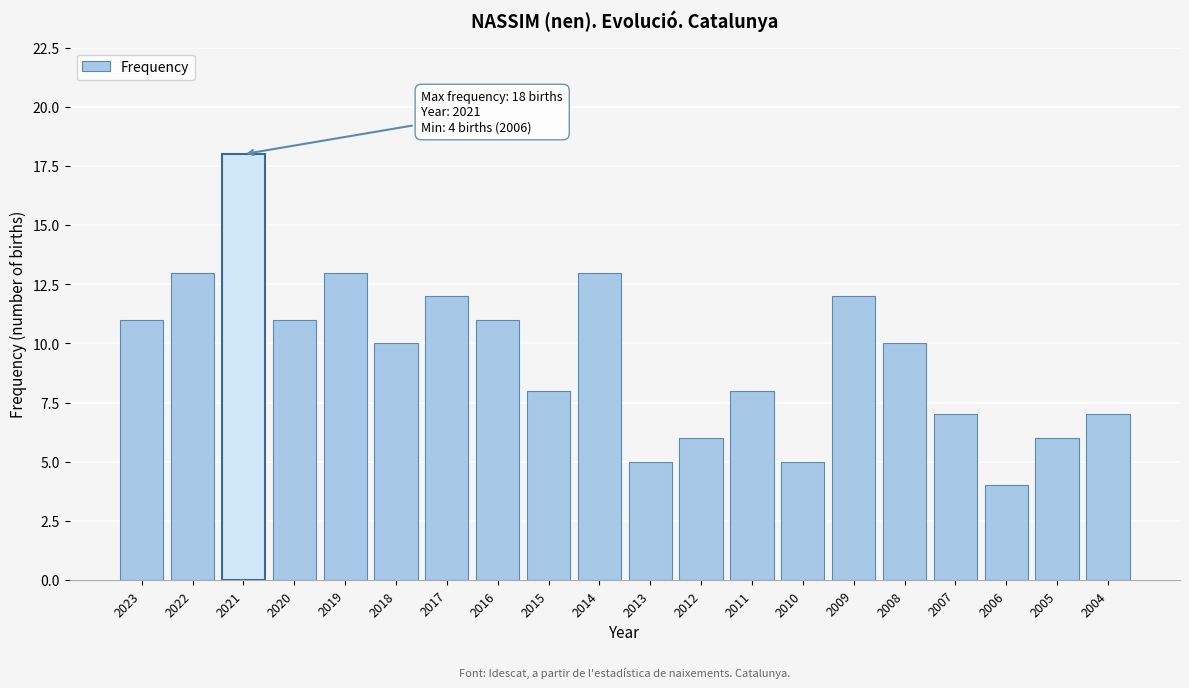

Reading right to left, extract all data points from this chart.

7	6	4	7	10	12	5	8	6	5	13	8	11	12	10	13	11	18	13	11